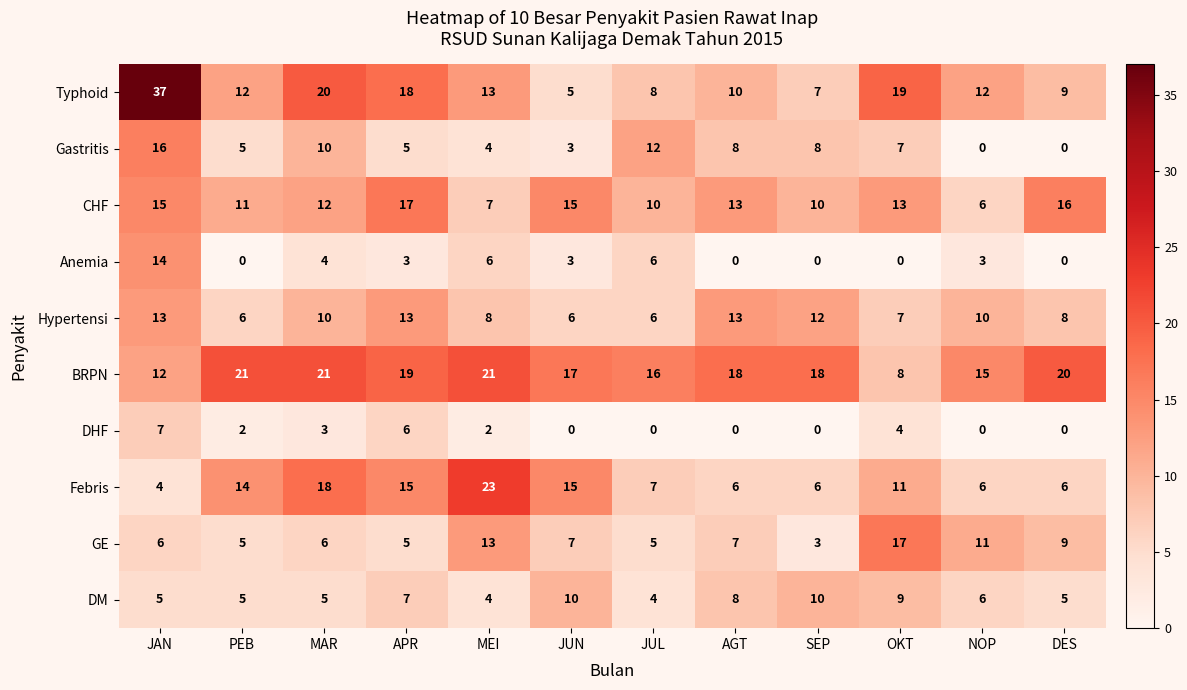

What is the difference between the Hypertensi values at JAN and JUN?

7